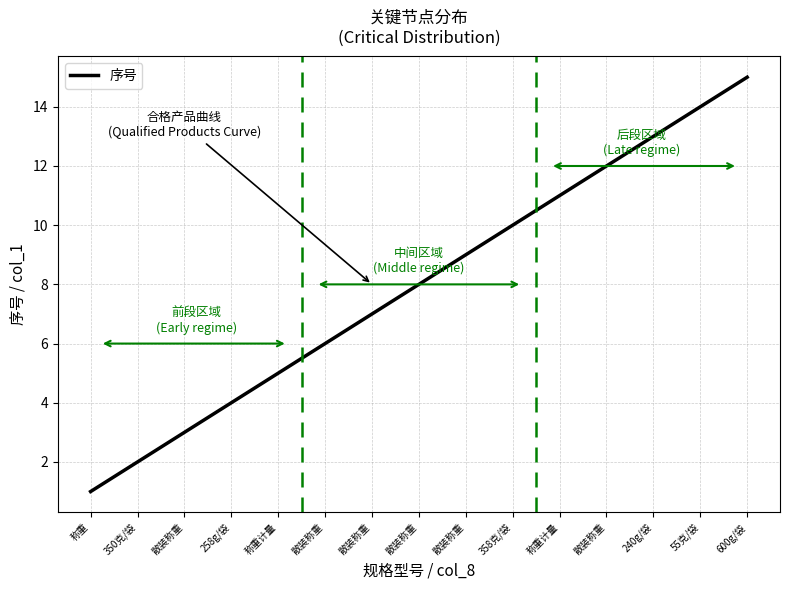

What is the greatest value displayed?

15.0